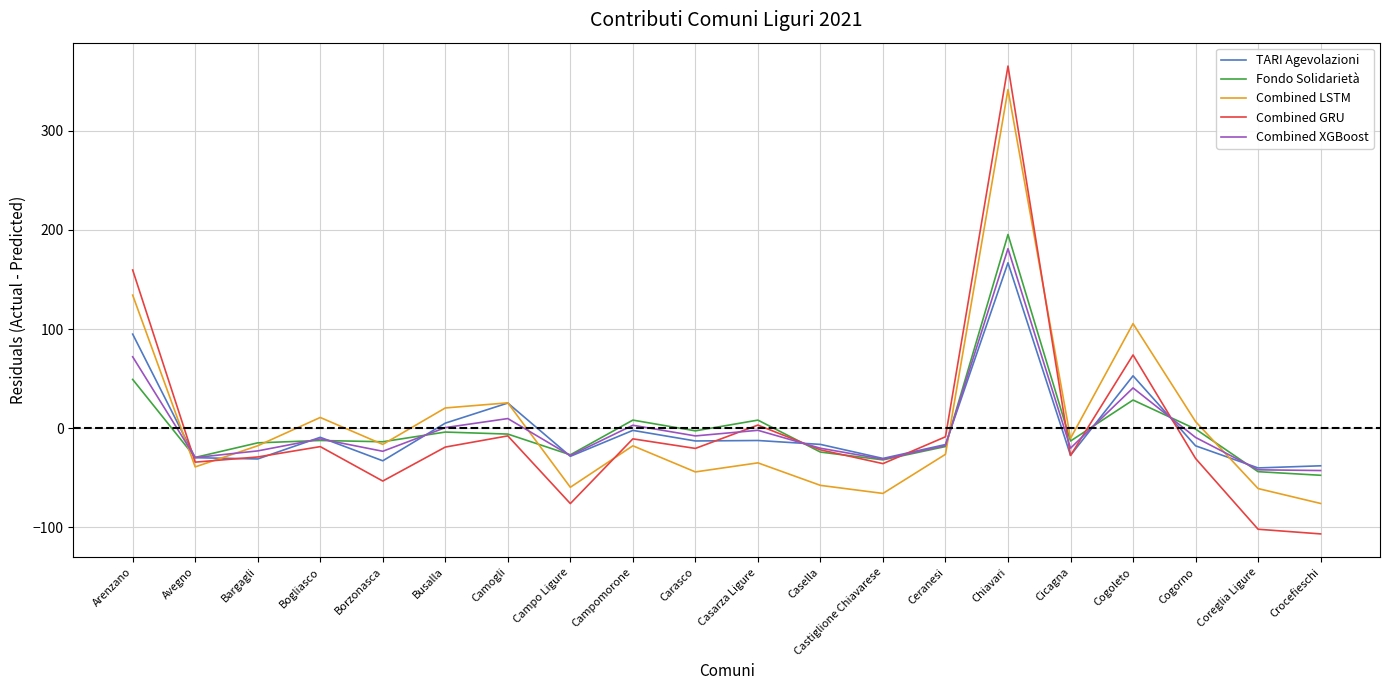

What is the difference between the maximum and minimum values in the Combined XGBoost series?

223.8